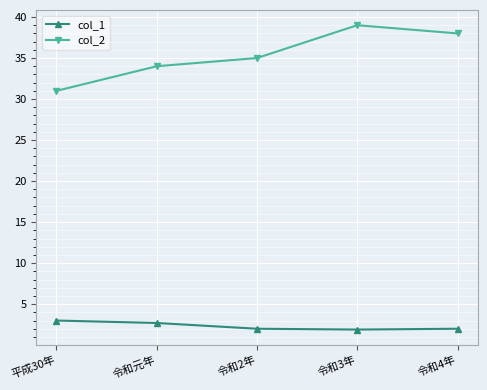

True or false: col_1 and col_2 intersect in this chart.

False